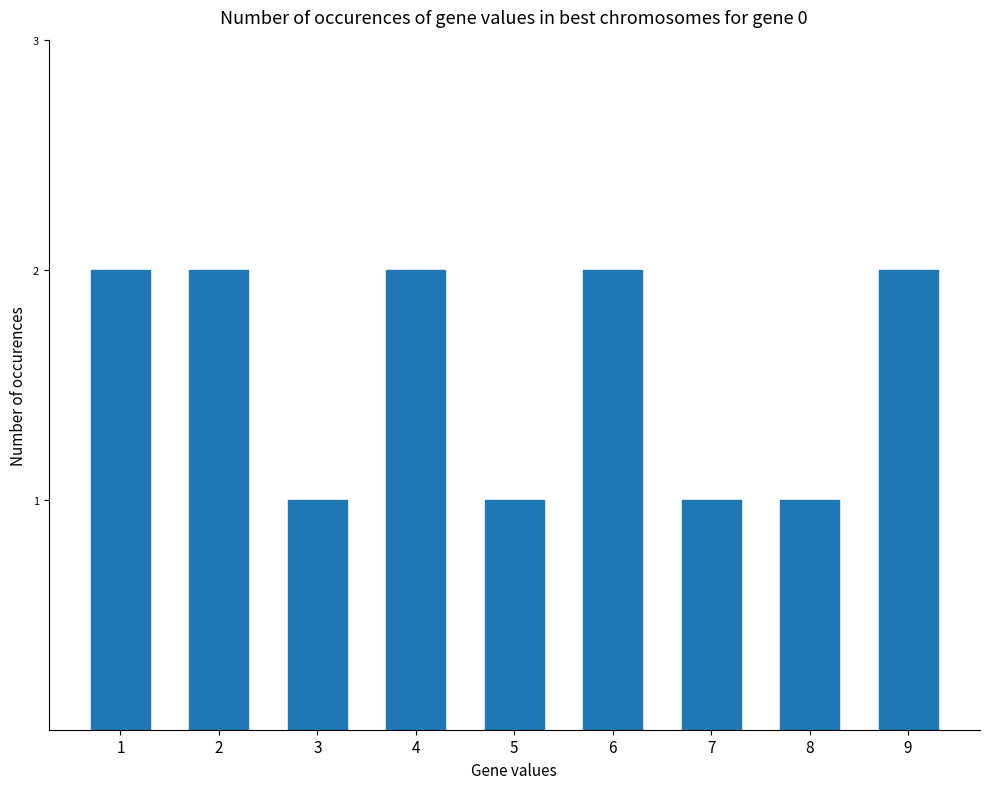

The value at 1 is 3. True or false?

False